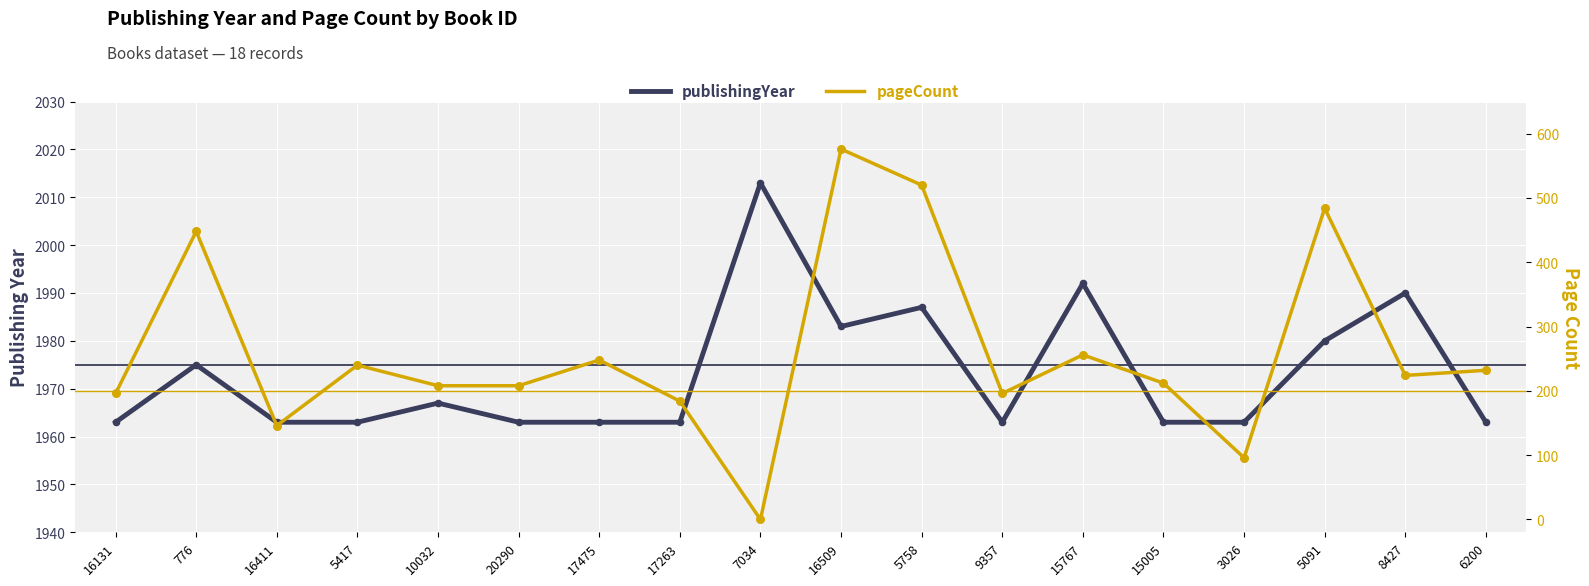

What is the total value across all series at 5417?

2203